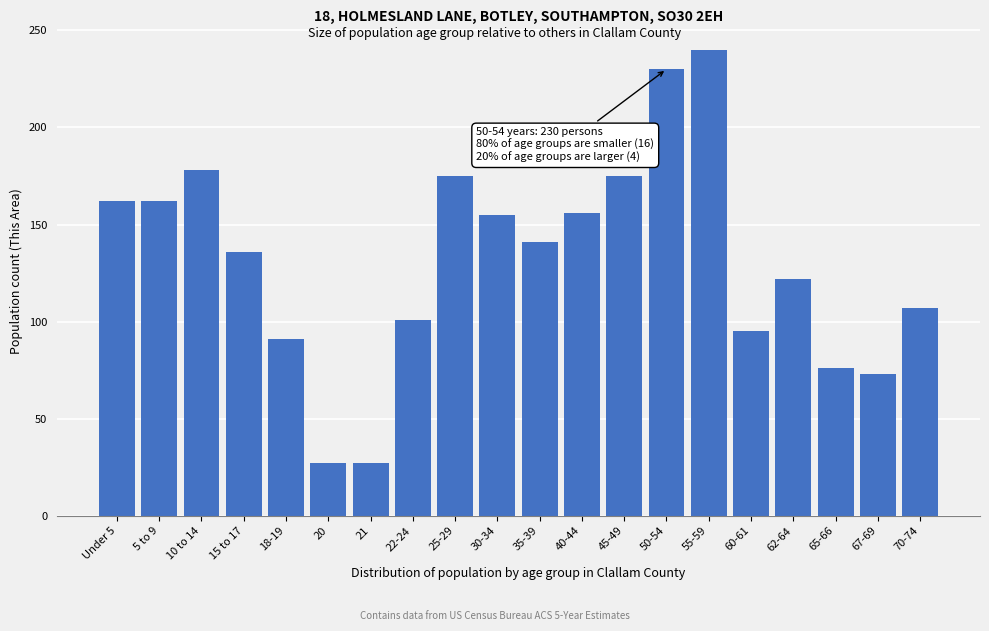

What is the change in value from Under 5 to 10 to 14?

+16